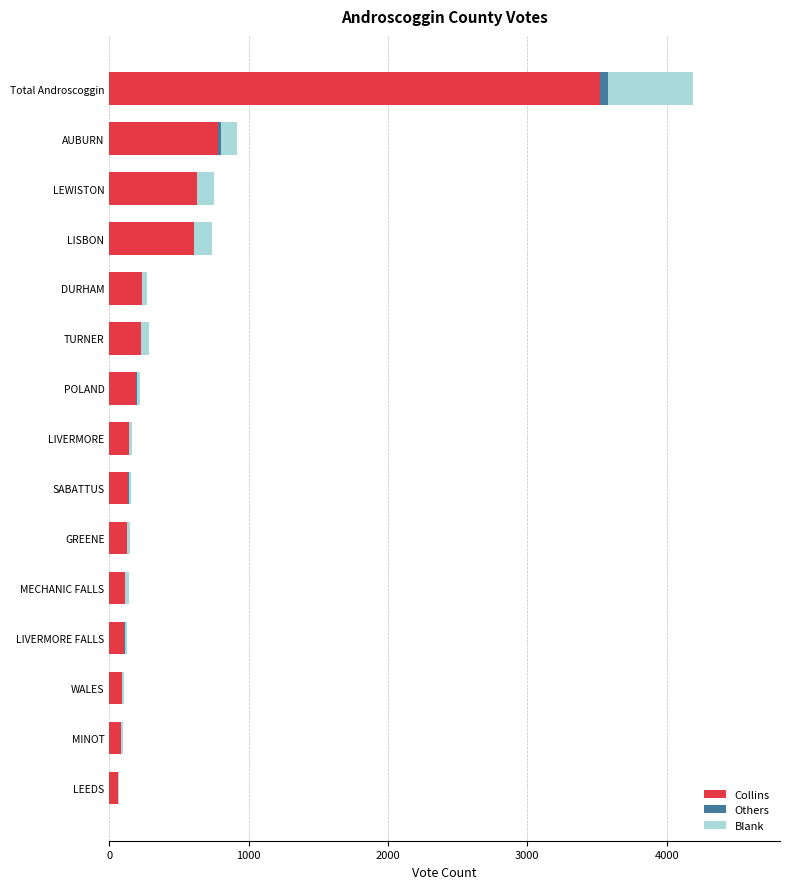

Which category has the highest value in the Collins series?

Total Androscoggin